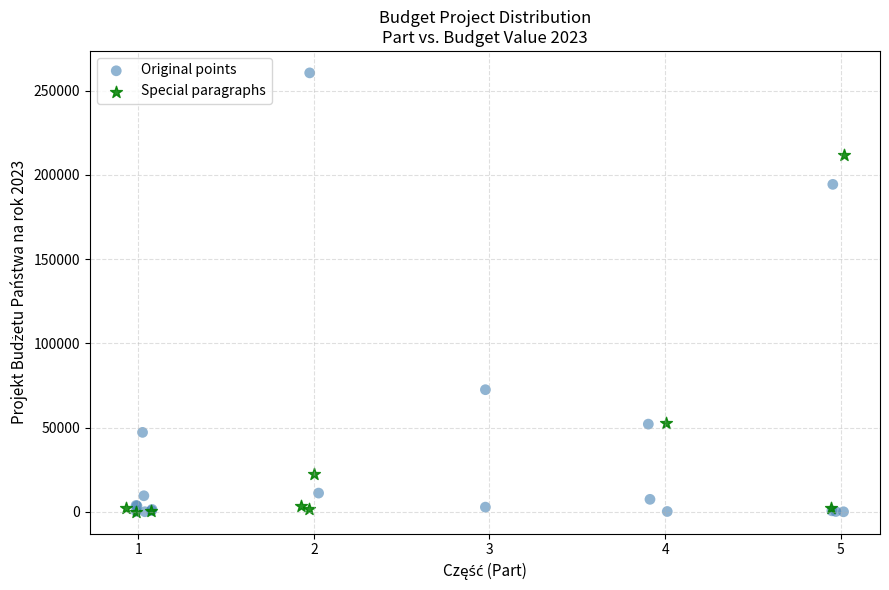

Which series has the largest Y range (max minus min)?

Original points